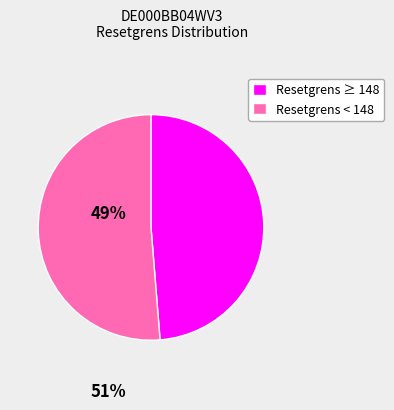

Does any single category account for the majority?

Yes